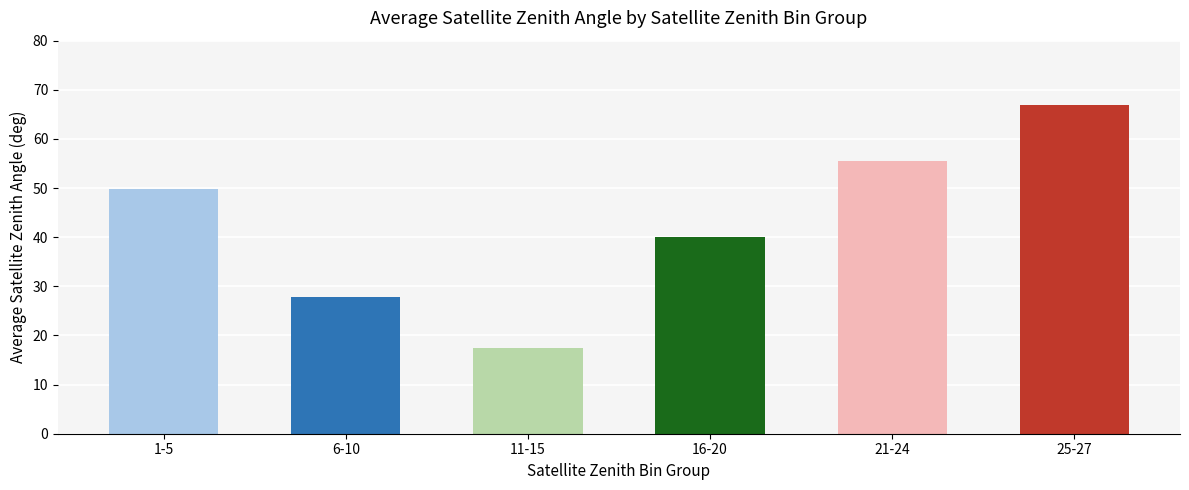

The chart shows a value of 49.8 at 1-5. True or false?

True